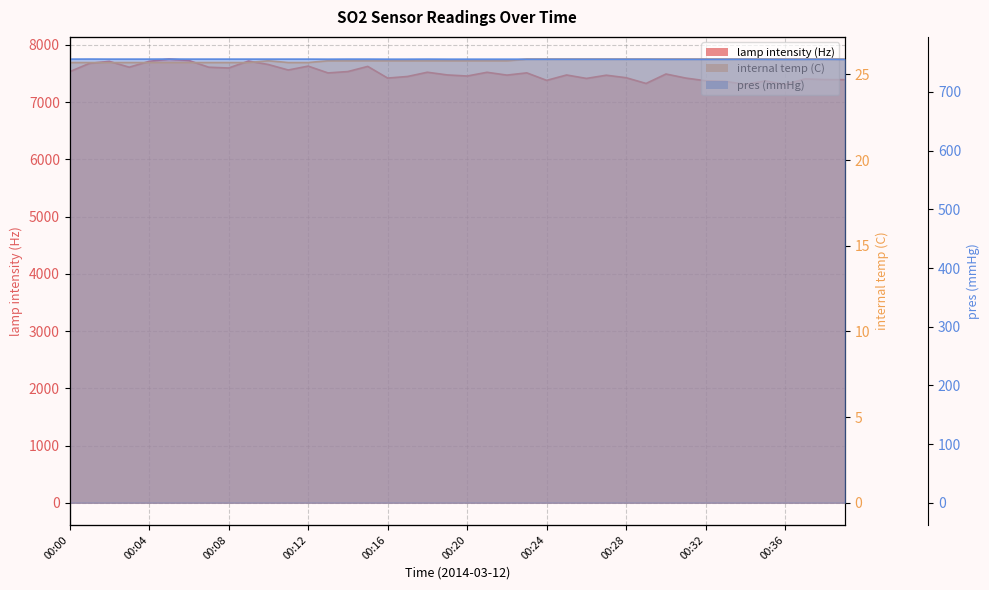

How many internal temp (C) values are between 25 and 26?

40